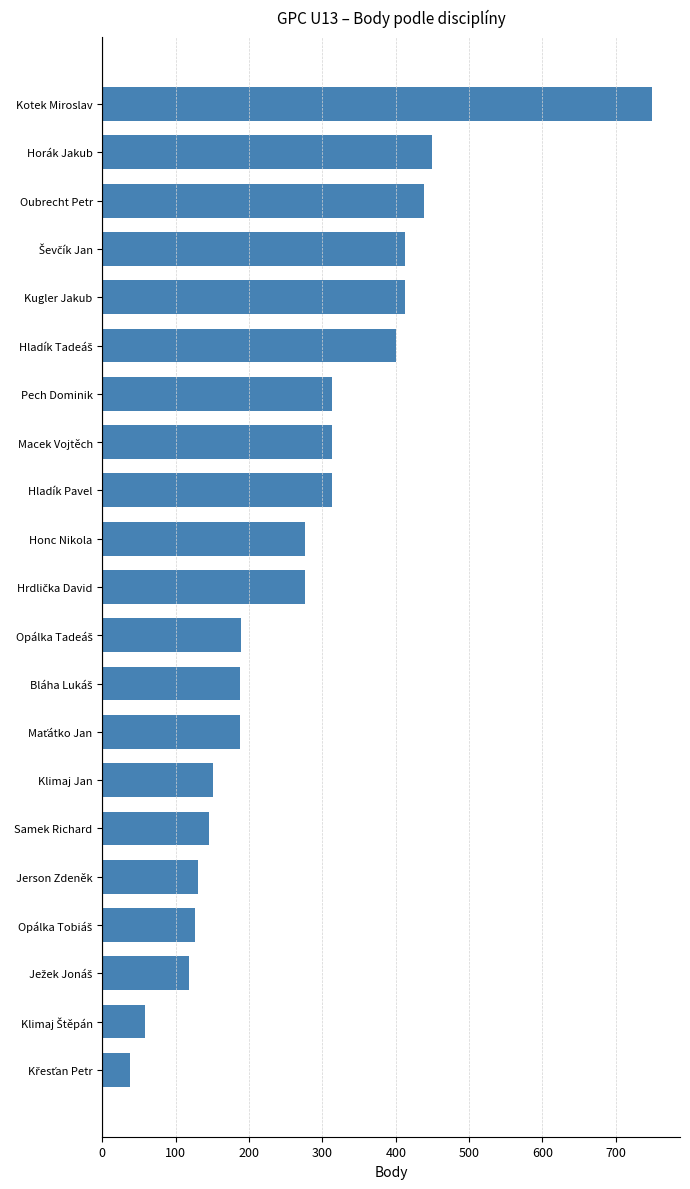

What is the difference between the second highest and minimum values?

412